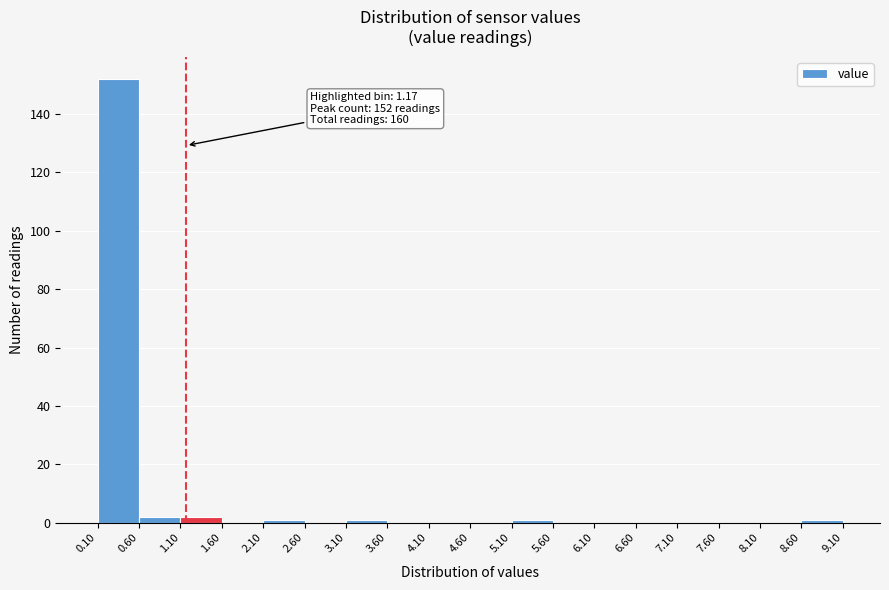

Which range on the x-axis has the tallest bar?

0.10 to 0.60